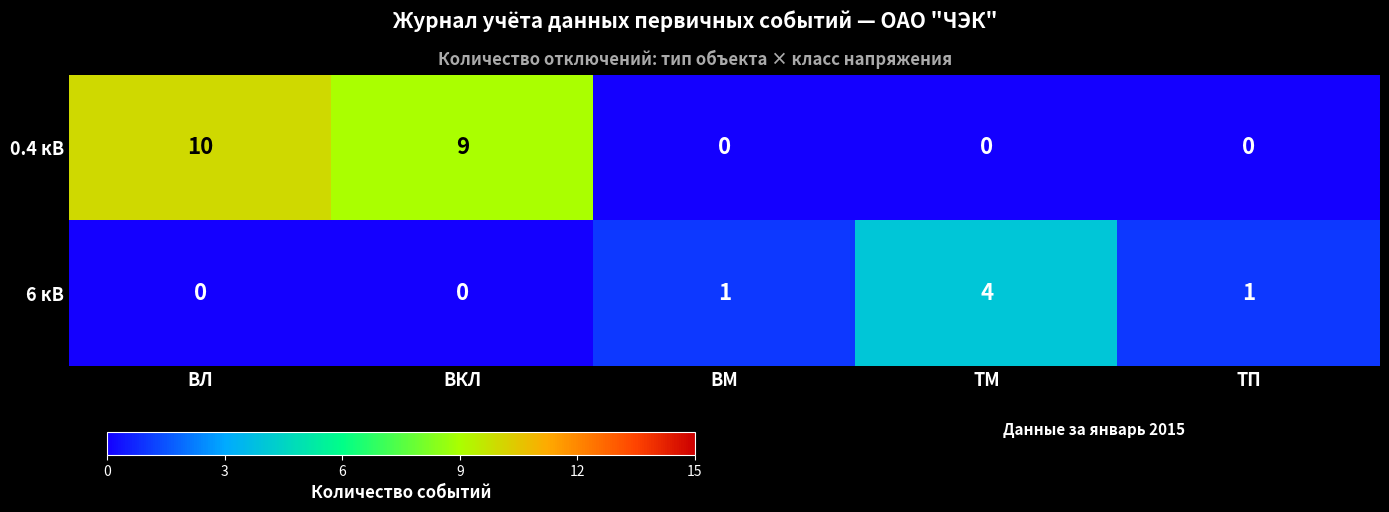

At ВЛ, list the series in order from smallest to largest.

6 кВ, 0.4 кВ